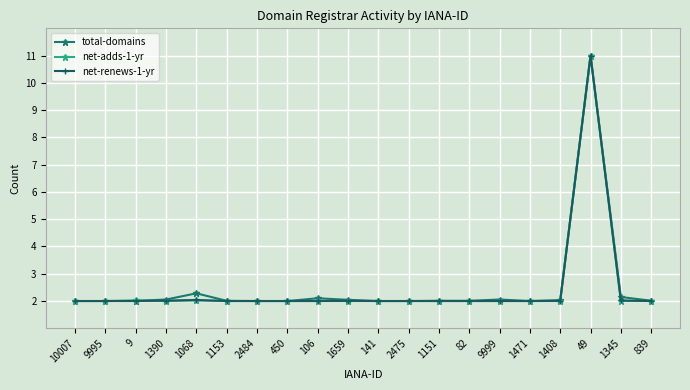

True or false: total-domains has more than 2 interior local peaks.

True